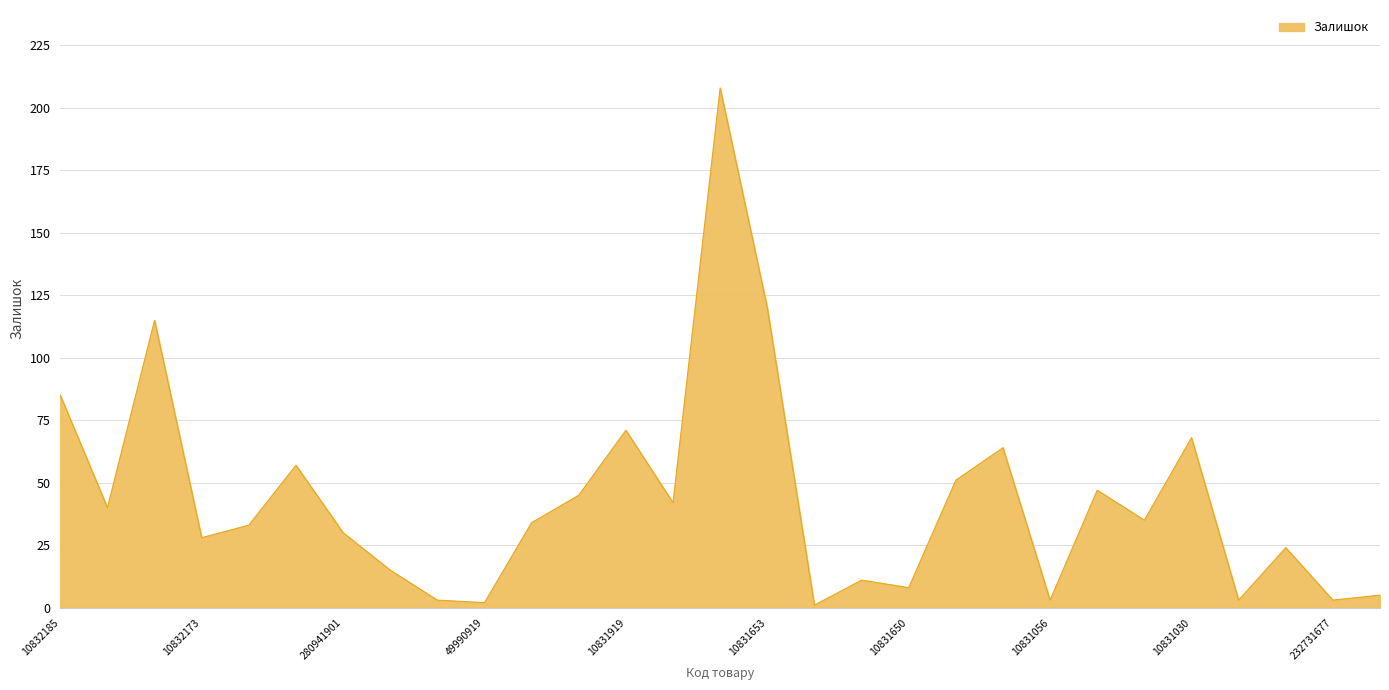

What is the average value?

43